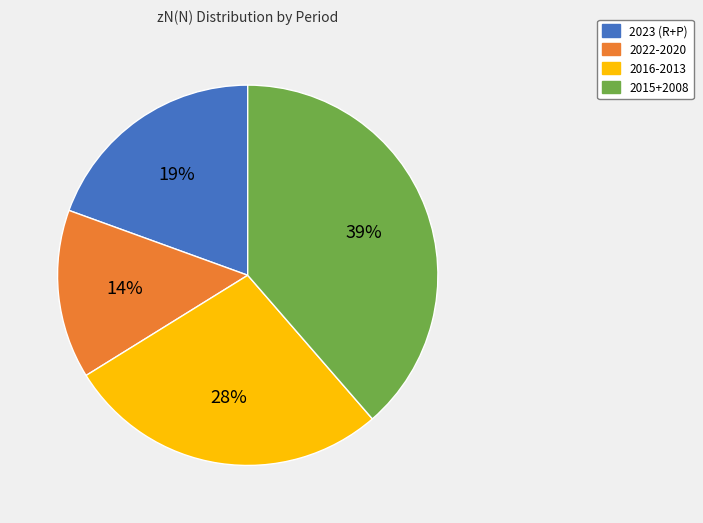

Is it true that 2022-2020 is 14% of the pie?

True